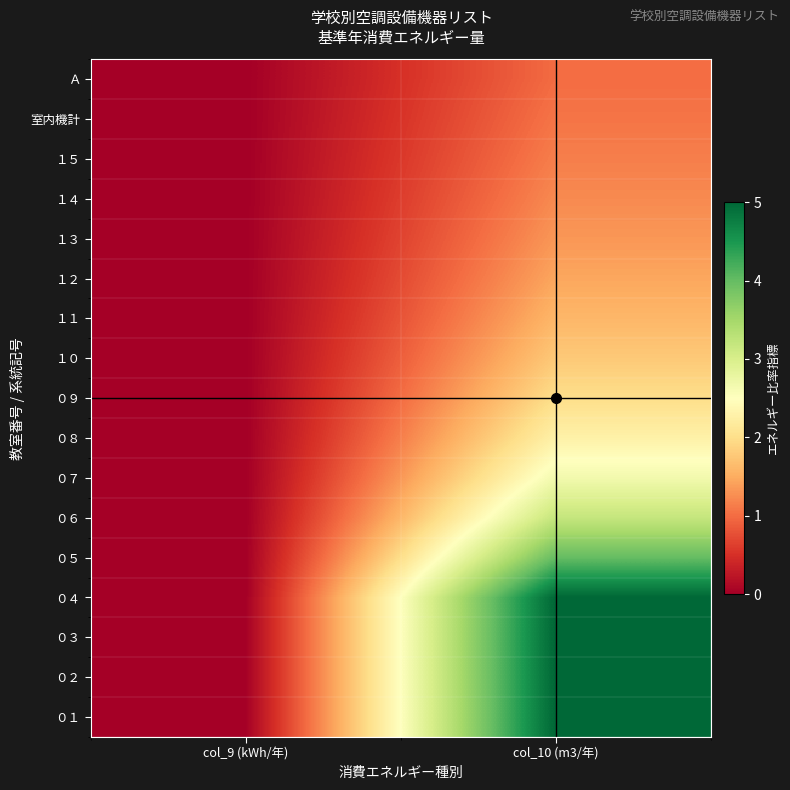

Reading right to left, extract all data points from this chart.

０１: col_10 (m3/年)=5.0	col_9 (kWh/年)=0.0
０２: col_10 (m3/年)=5.0	col_9 (kWh/年)=0.0
０３: col_10 (m3/年)=5.0	col_9 (kWh/年)=0.0
０４: col_10 (m3/年)=5.0	col_9 (kWh/年)=0.0
０５: col_10 (m3/年)=4.0	col_9 (kWh/年)=0.0
０６: col_10 (m3/年)=3.2	col_9 (kWh/年)=0.0
０７: col_10 (m3/年)=2.7	col_9 (kWh/年)=0.0
０８: col_10 (m3/年)=2.3	col_9 (kWh/年)=0.0
０９: col_10 (m3/年)=2.0	col_9 (kWh/年)=0.0
１０: col_10 (m3/年)=1.8	col_9 (kWh/年)=0.0
１１: col_10 (m3/年)=1.6	col_9 (kWh/年)=0.0
１２: col_10 (m3/年)=1.5	col_9 (kWh/年)=0.0
１３: col_10 (m3/年)=1.3	col_9 (kWh/年)=0.0
１４: col_10 (m3/年)=1.2	col_9 (kWh/年)=0.0
１５: col_10 (m3/年)=1.1	col_9 (kWh/年)=0.0
室内機計: col_10 (m3/年)=1.1	col_9 (kWh/年)=0.0
Ａ: col_10 (m3/年)=1.0	col_9 (kWh/年)=0.0